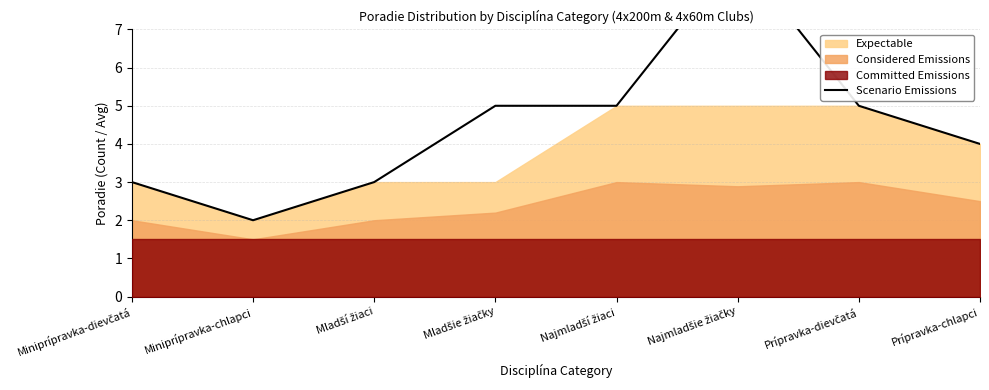

Reading left to right, transcribe all the data shown in this chart.

Miniprípravka-dievčatá=3	Miniprípravka-chlapci=2	Mladší žiaci=3	Mladšie žiačky=5	Najmladší žiaci=5	Najmladšie žiačky=9	Prípravka-dievčatá=5	Prípravka-chlapci=4